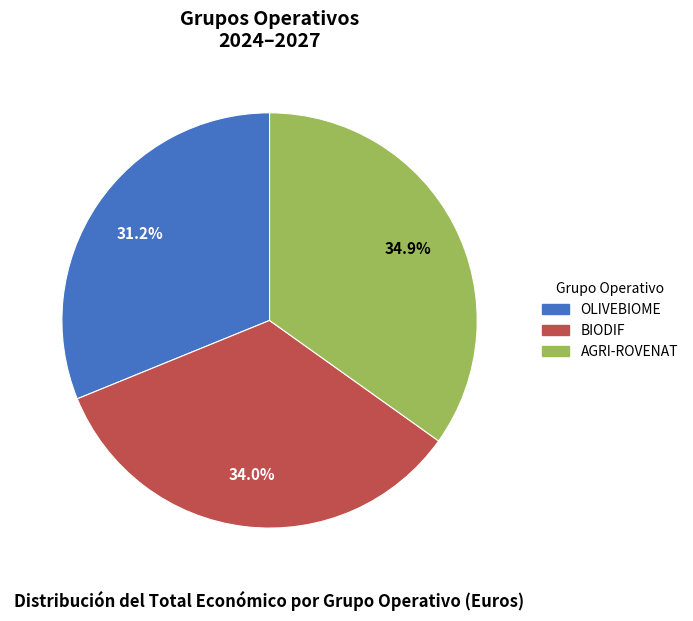

Rank the categories by value from highest to lowest.

AGRI-ROVENAT, BIODIF, OLIVEBIOME